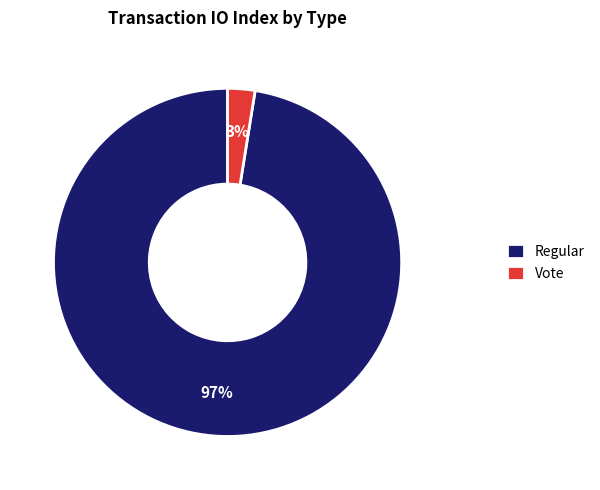

What is the smallest slice in the pie chart?

Vote